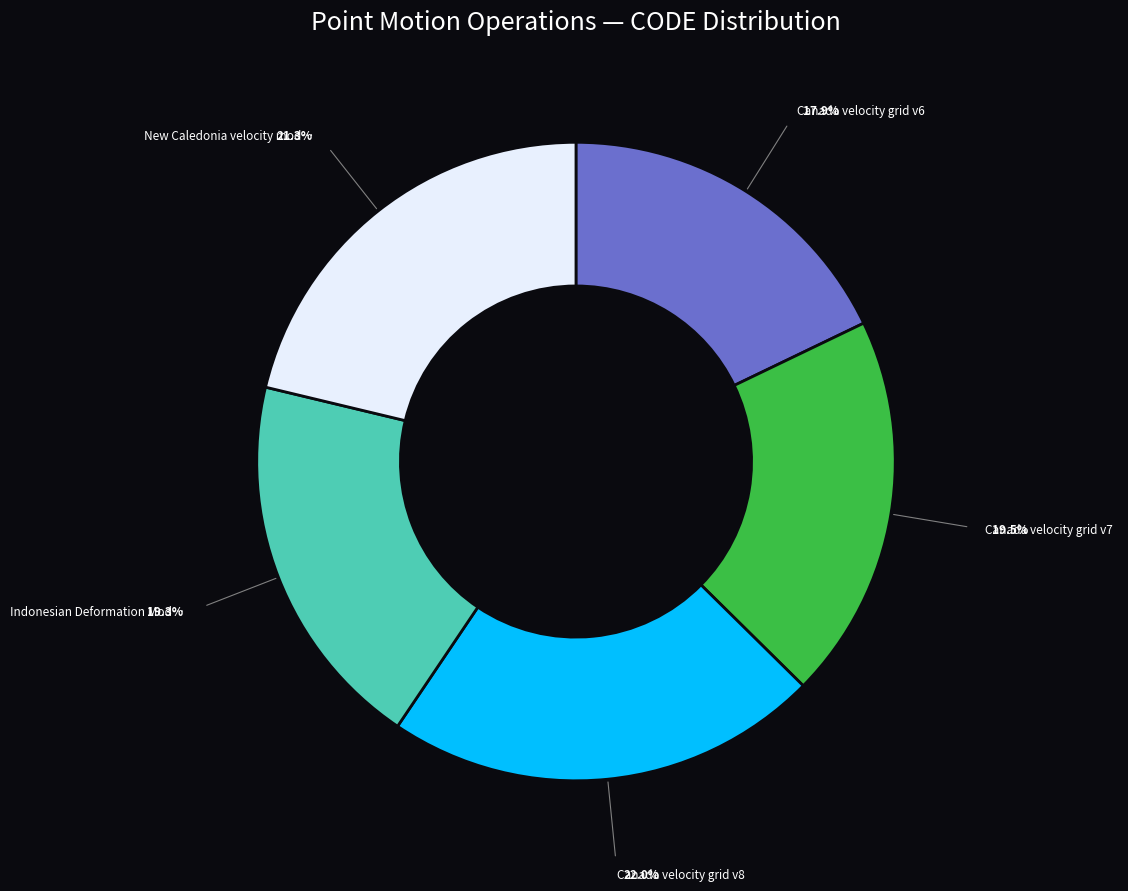

Does any single category account for the majority?

No